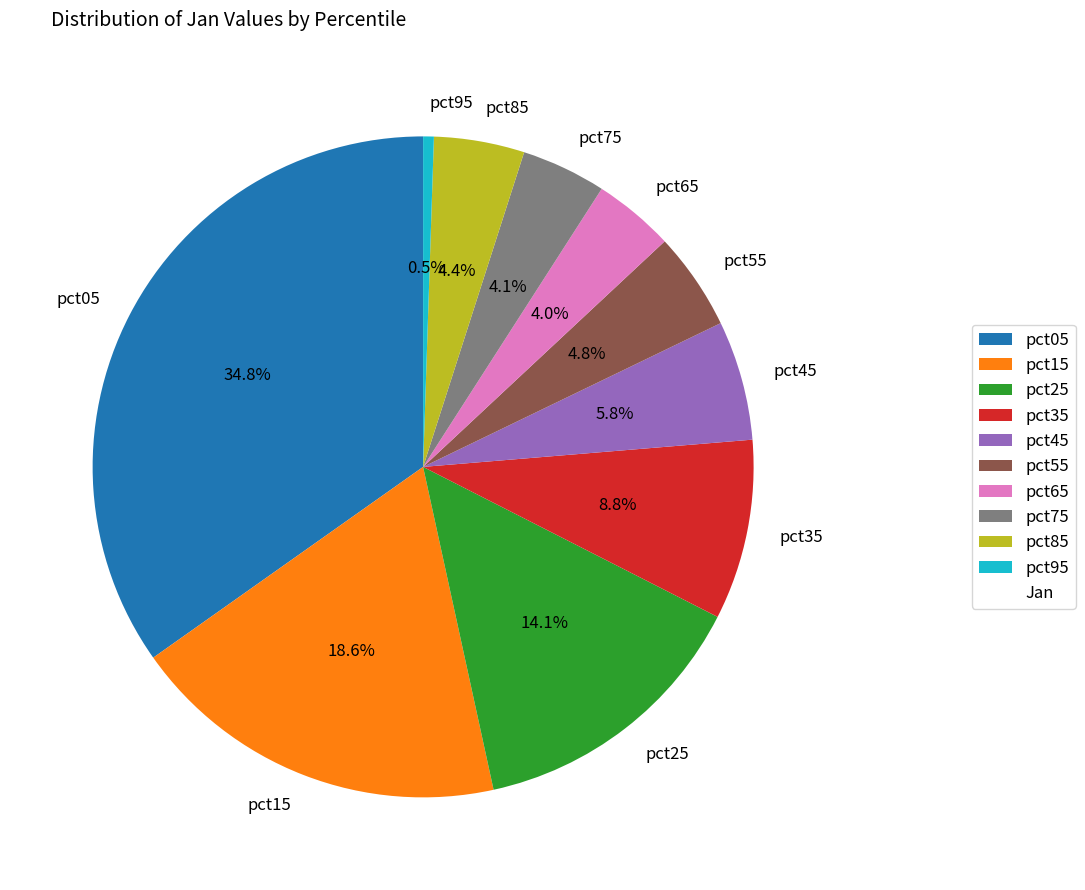

Does any single category account for the majority?

No